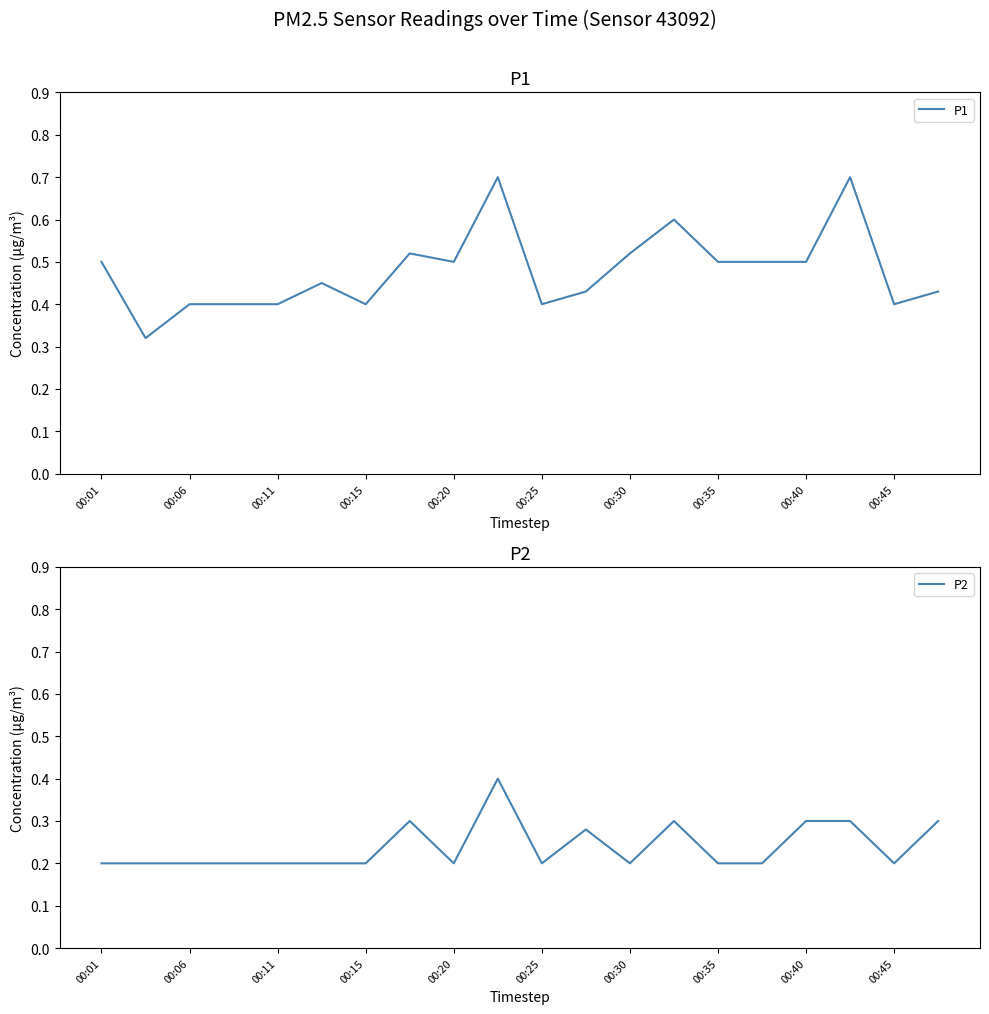

What is the average value of the P2 series?

0.2